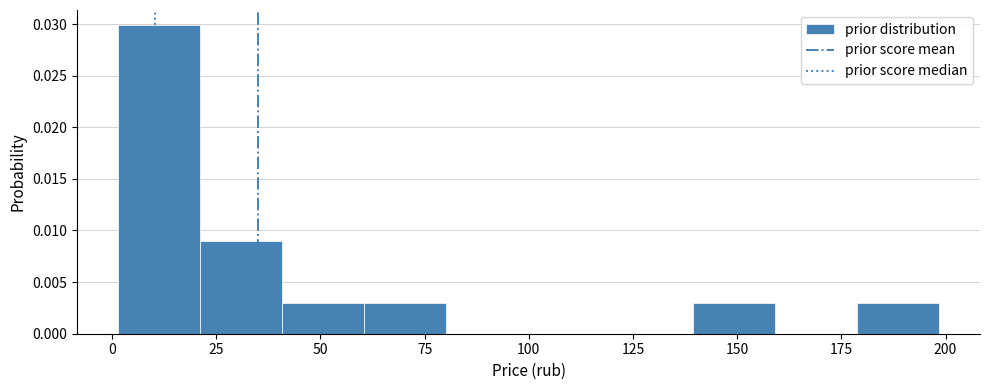

Around what value on the x-axis is the tallest bar? Give the approximate position of its centre, as read against the axis.

10